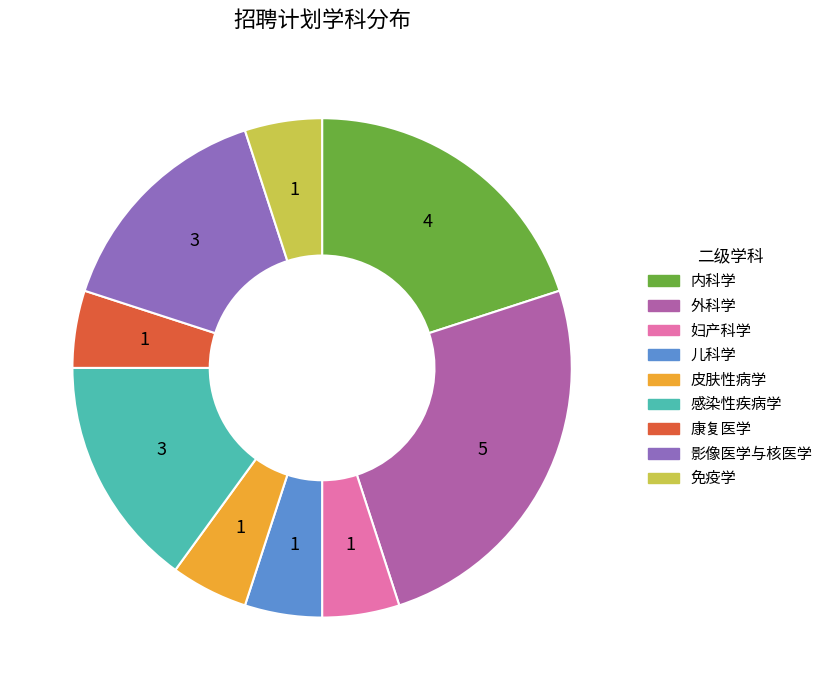

Which slice is the largest?

外科学